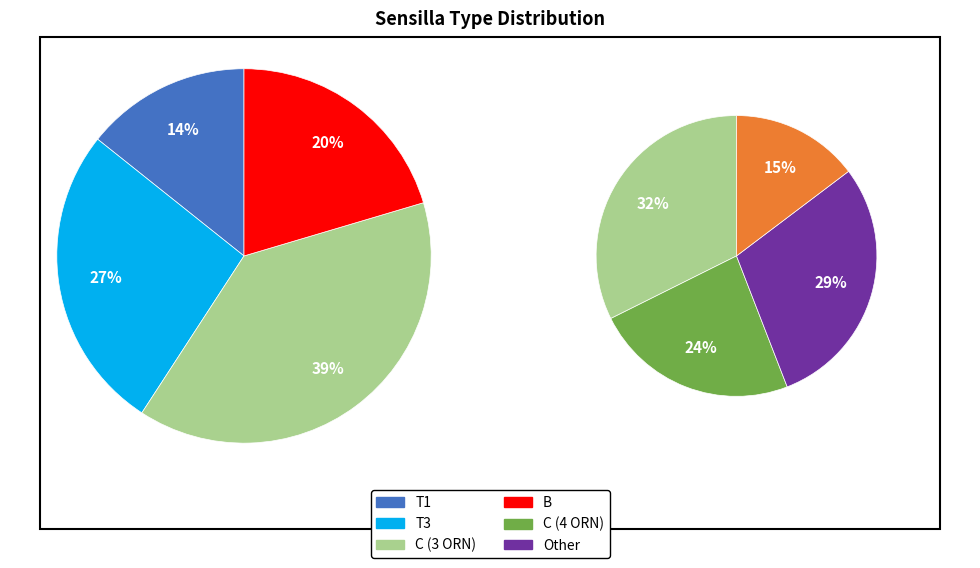

Is it true that B is 28% of the pie?

False